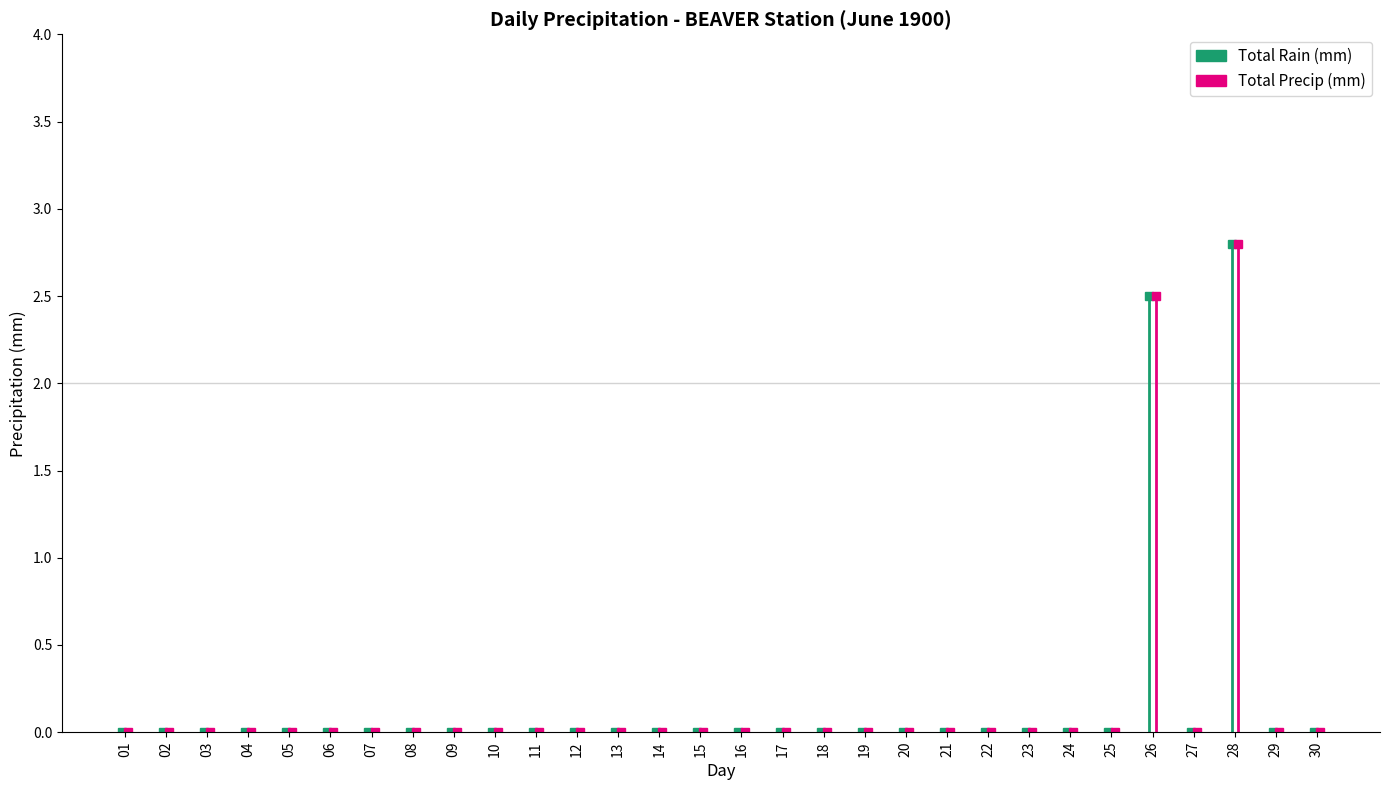

Between 16 and 23, which series saw the biggest shift?

Total Rain (mm)